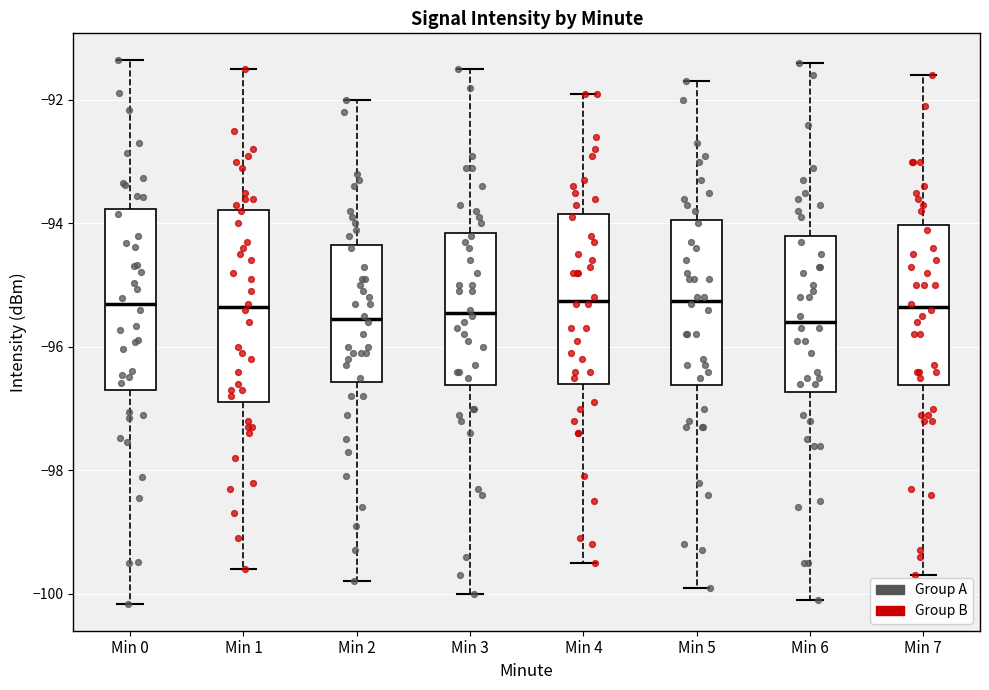

Where does the upper whisker of the box for Min 6 end on the y-axis? The values are not printed on the chart, so give them approximately, as read against the axis.

-91.4